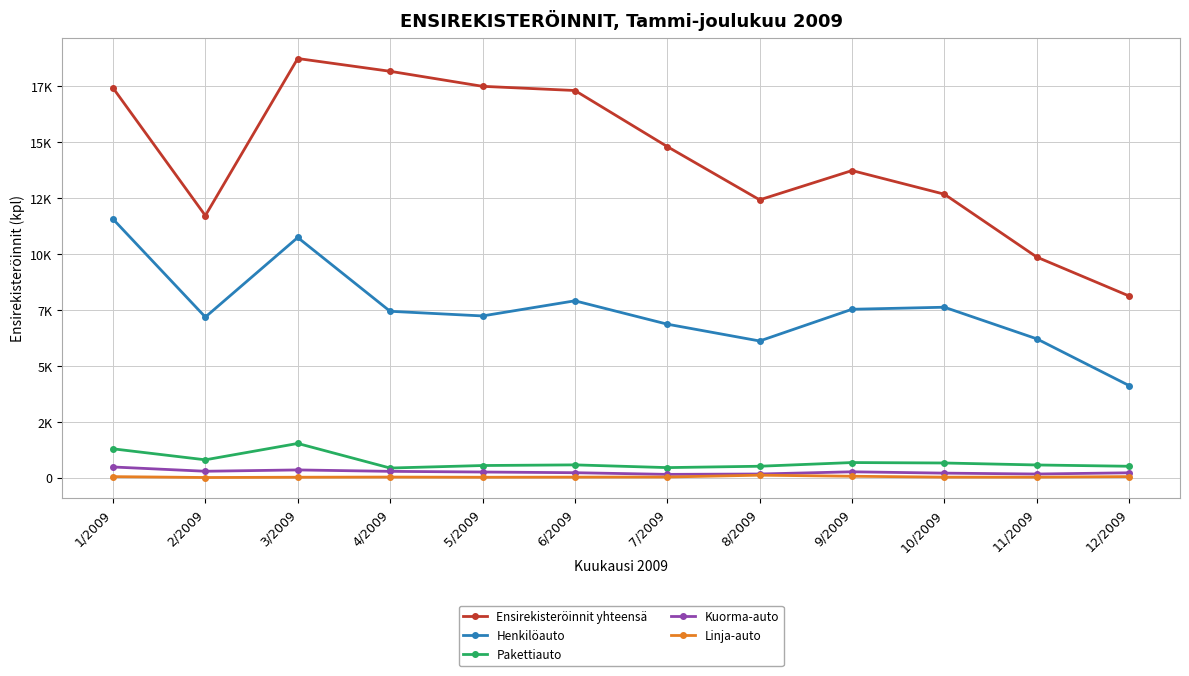

What is the greatest value displayed?

18736